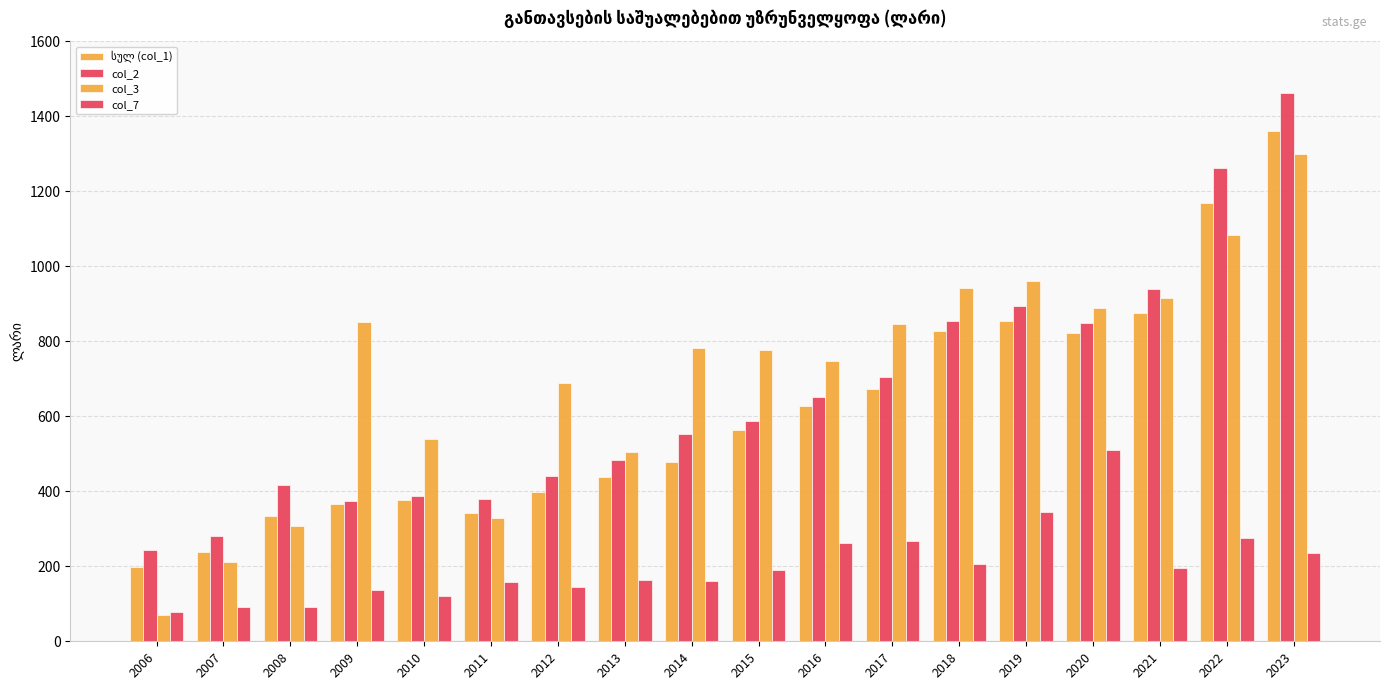

Rank the categories by col_7 value from lowest to highest.

2006, 2007, 2008, 2010, 2009, 2012, 2011, 2014, 2013, 2015, 2021, 2018, 2023, 2016, 2017, 2022, 2019, 2020